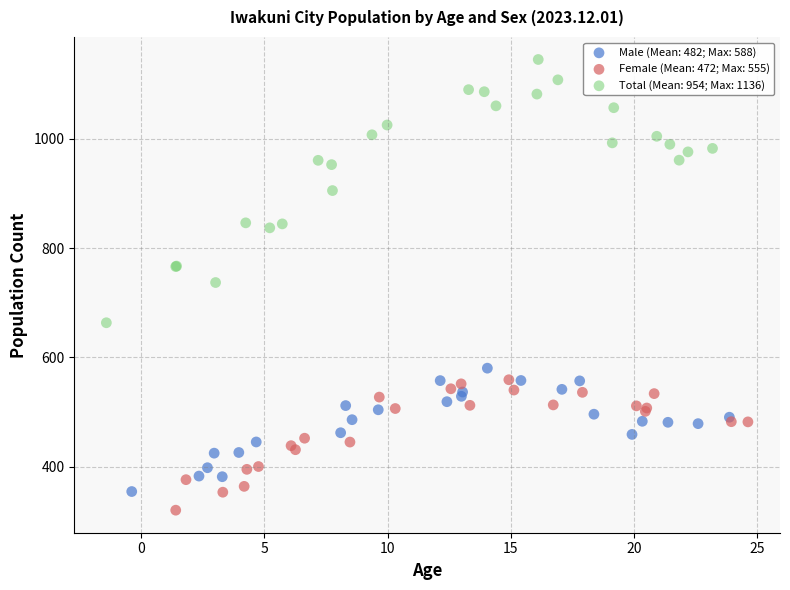

What are all the series names shown in the legend?

Male (Mean: 482; Max: 588), Female (Mean: 472; Max: 555), Total (Mean: 954; Max: 1136)